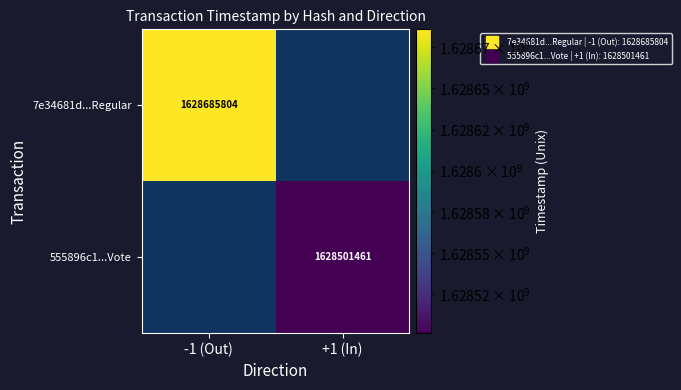

What is the smallest value displayed?

1628501461.0